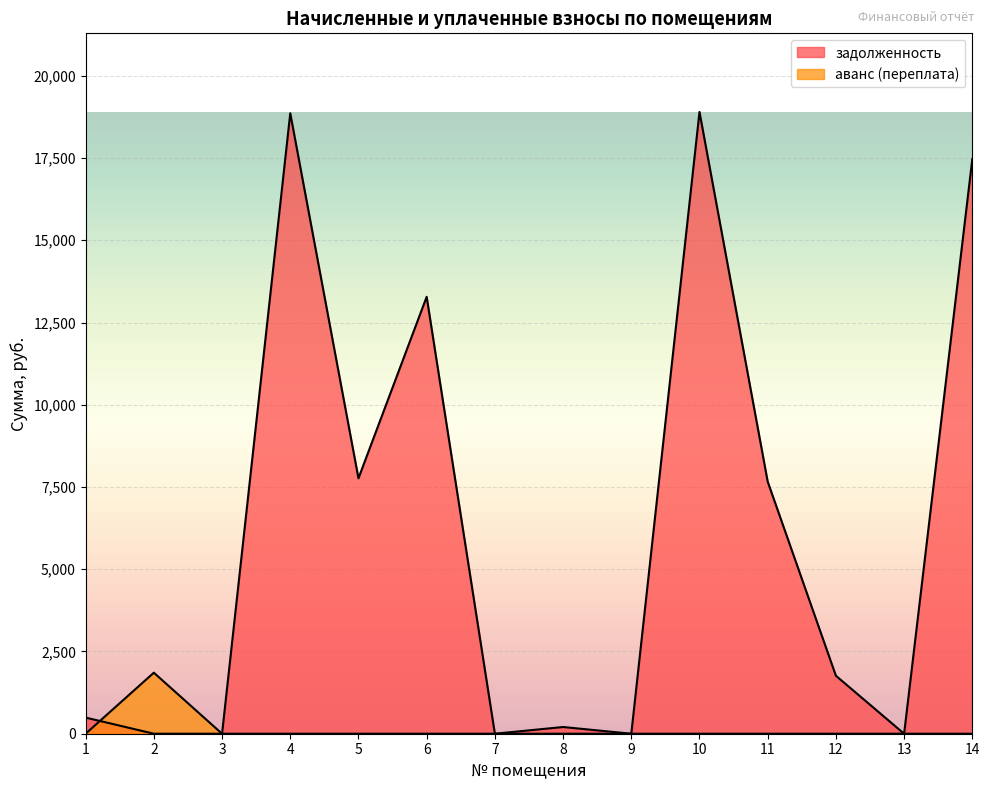

Between which two adjacent categories do аванс (переплата) and задолженность first intersect?

1 and 2